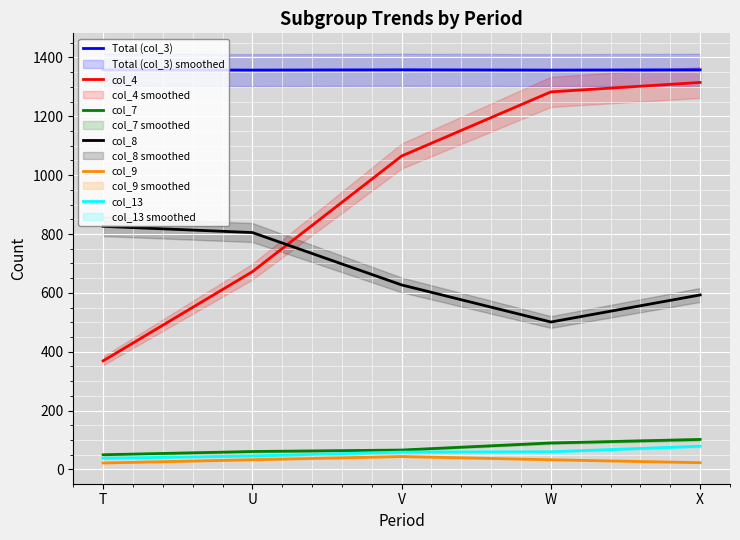

Rank the series at U from highest to lowest value.

Total (col_3), col_8, col_4, col_7, col_13, col_9